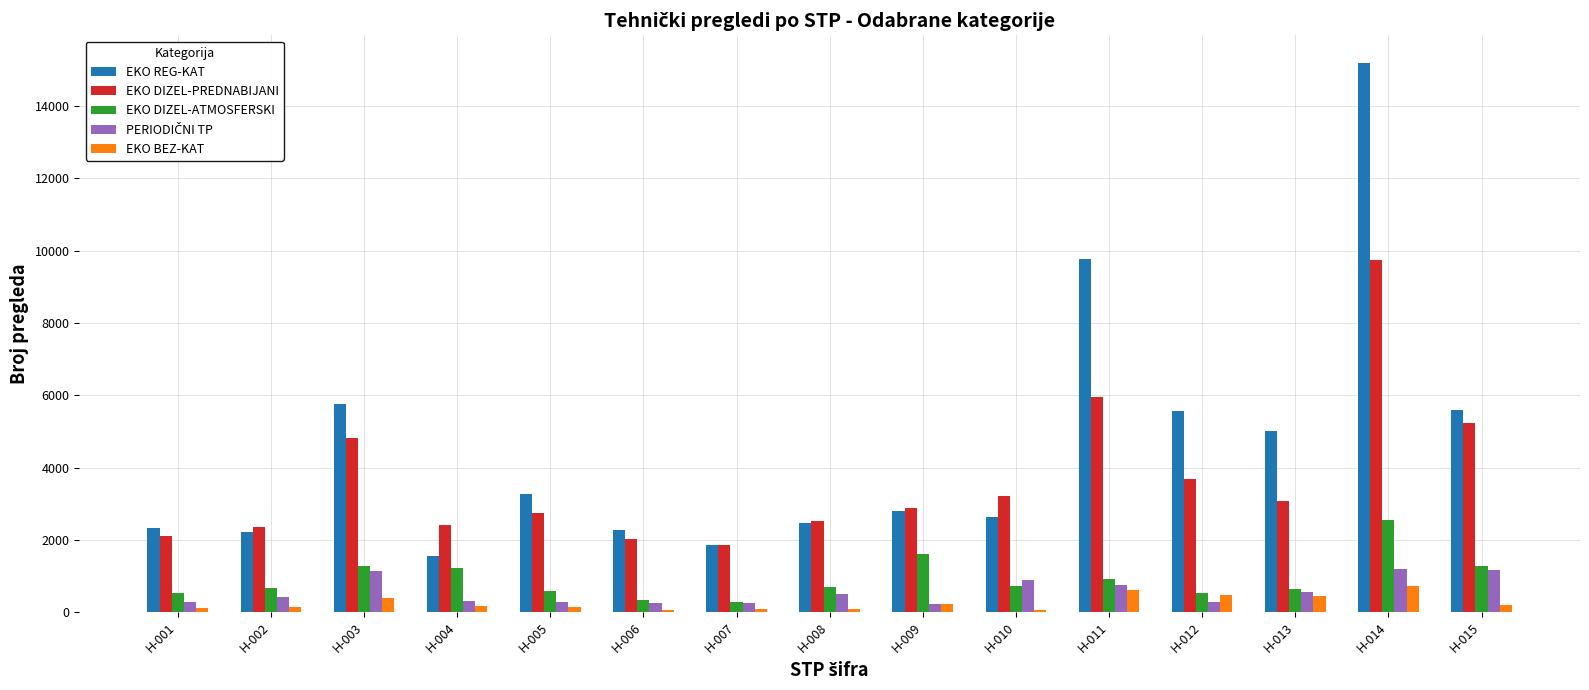

Which category has the highest value across all series?

H-014